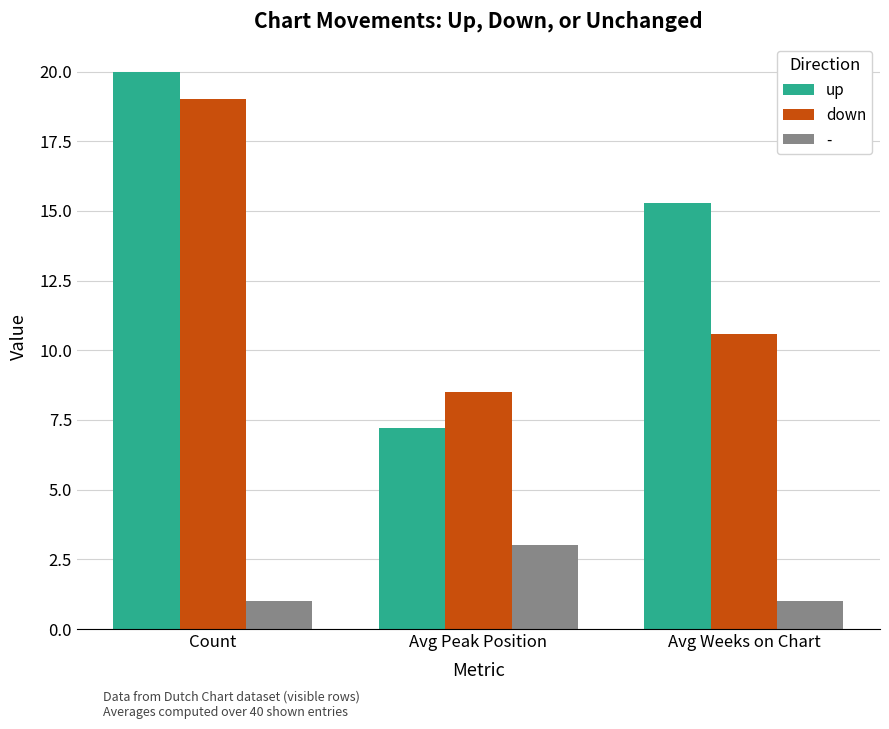

Where is down nearest to the value 13?

Avg Weeks on Chart